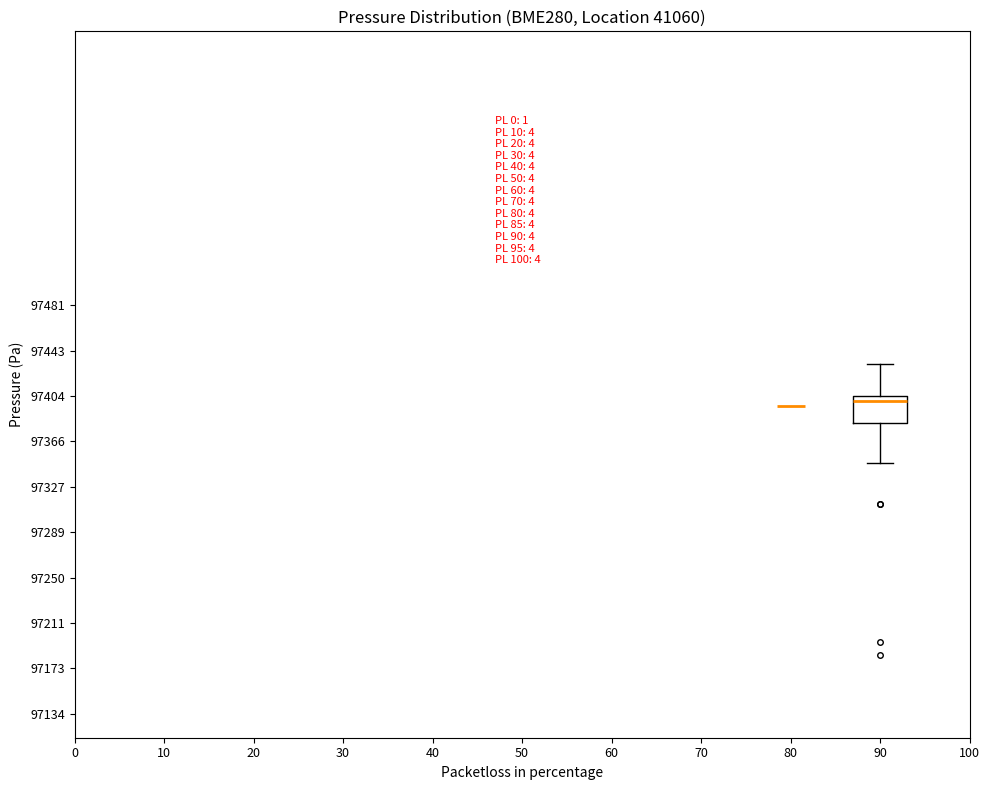

Where is the lower edge of the box at x = 90 on the y-axis? The values are not printed on the chart, so give them approximately, as read against the axis.

97380